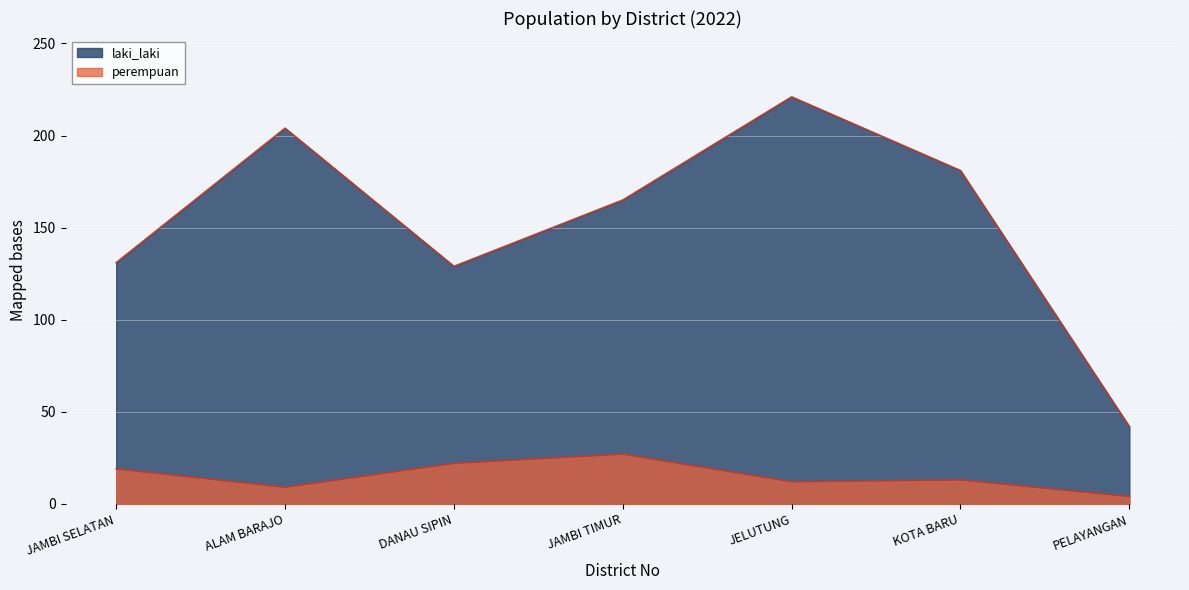

What is the minimum value for perempuan?

4